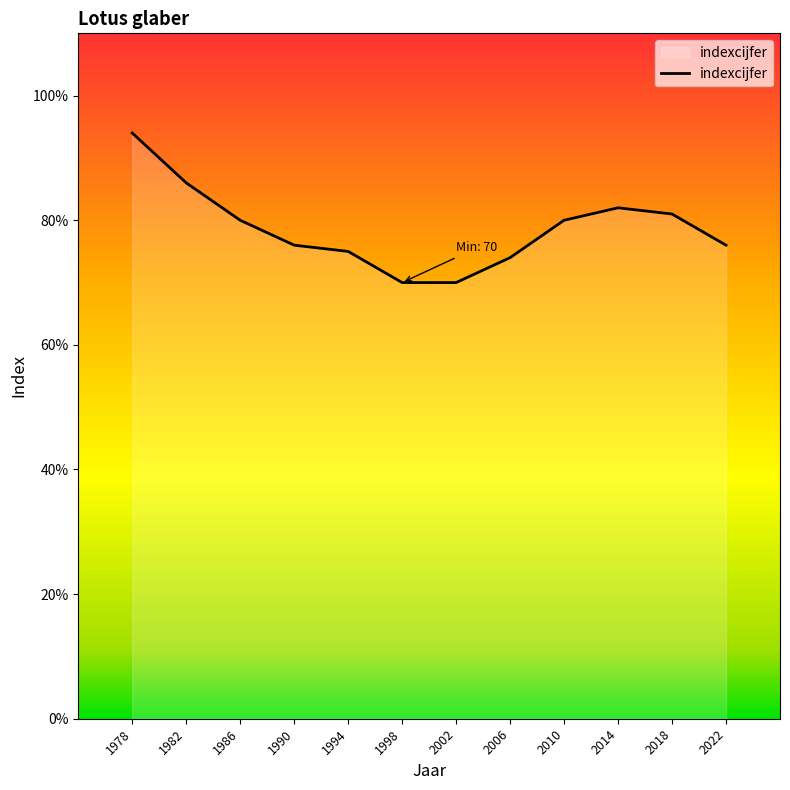

At which label does the data first exceed 80?

1978